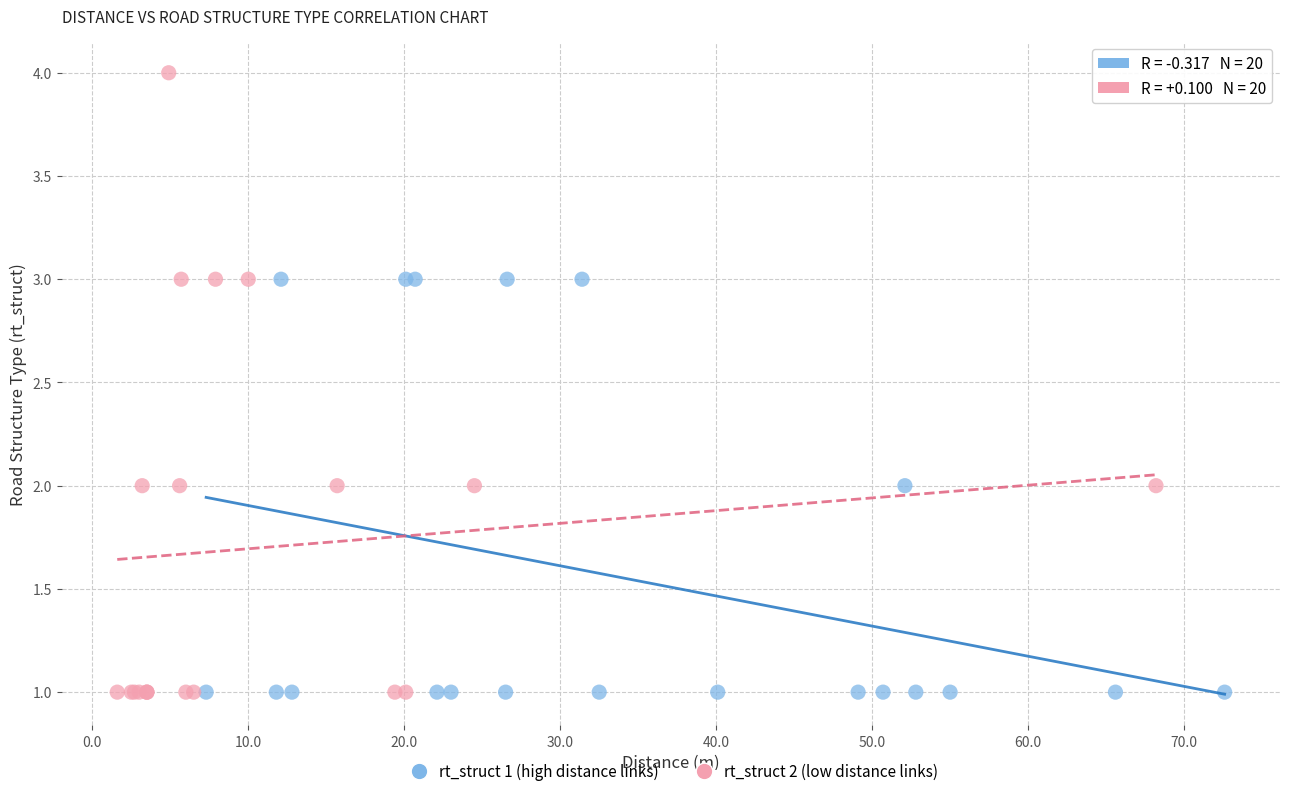

Which series has the widest spread of Y values?

rt_struct 2 (low distance links)